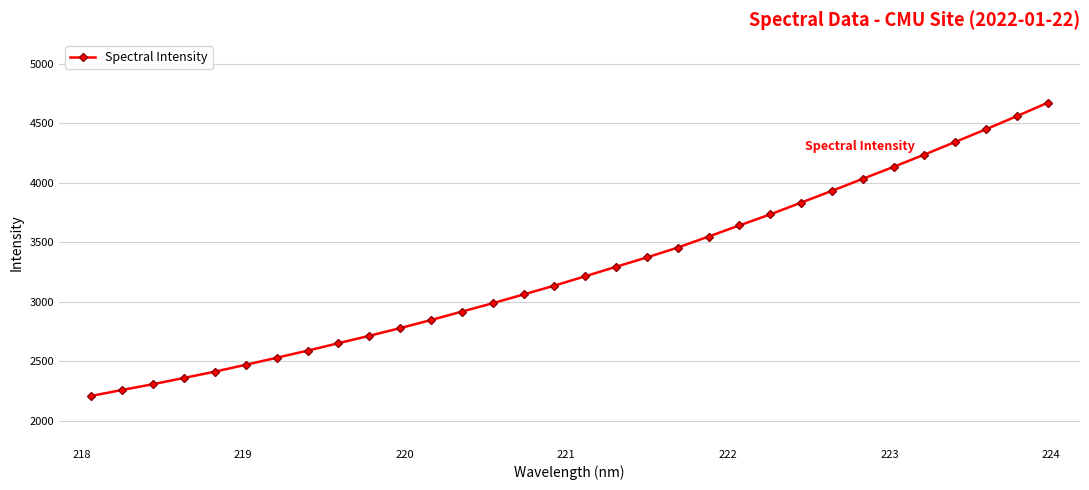

How many values are below 3215?

16